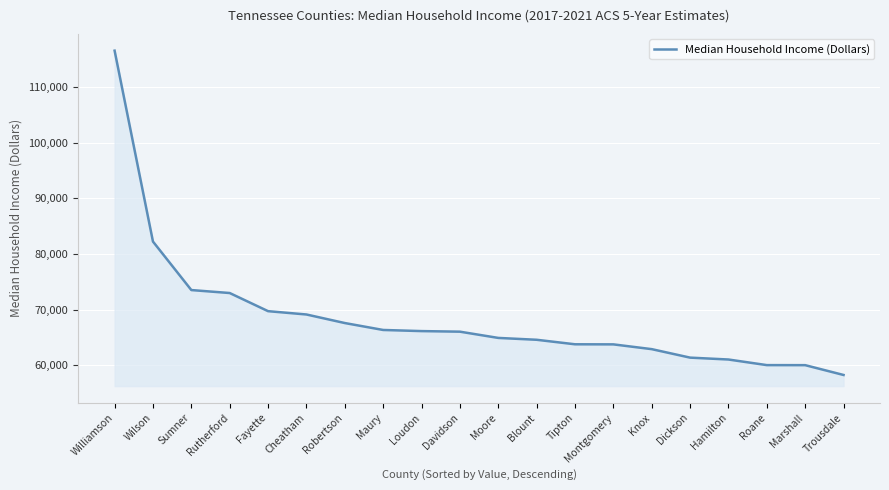

What value does the data have at Sumner, to the nearest 50?

73500